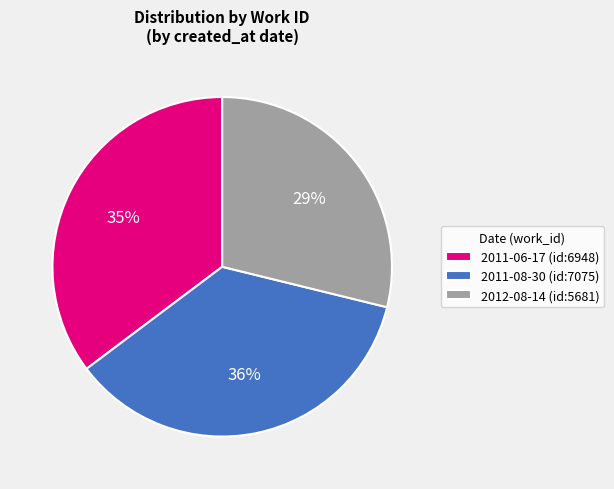

To the nearest percent, what is the combined percentage of 2012-08-14 and 2011-06-17?

64%